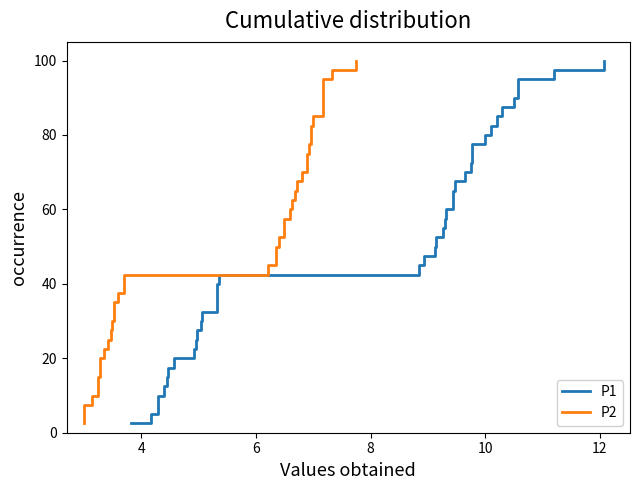

What is the value of the P2 point at the 34th from the left?

85.0